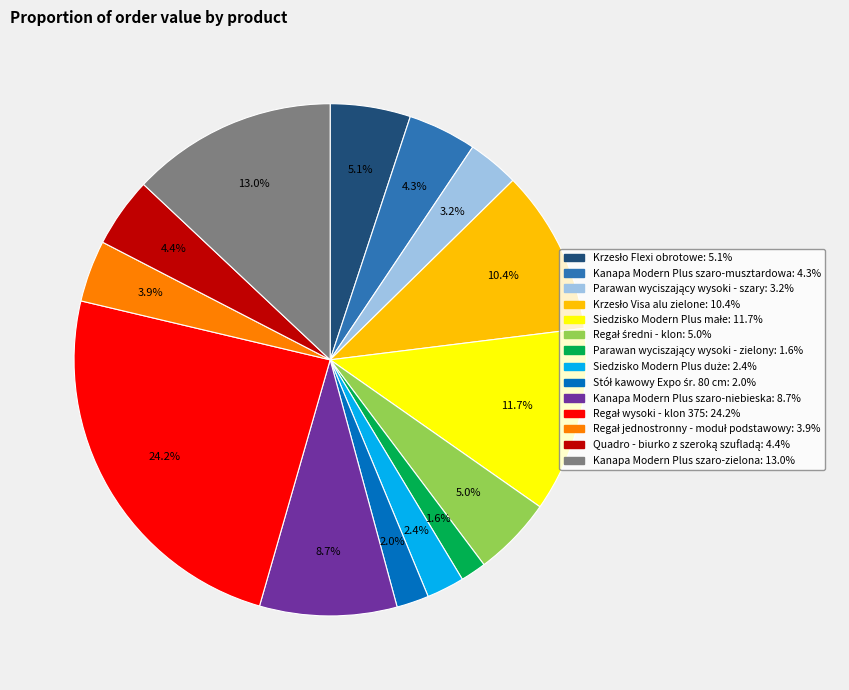

Count the number of slices in the pie.

14